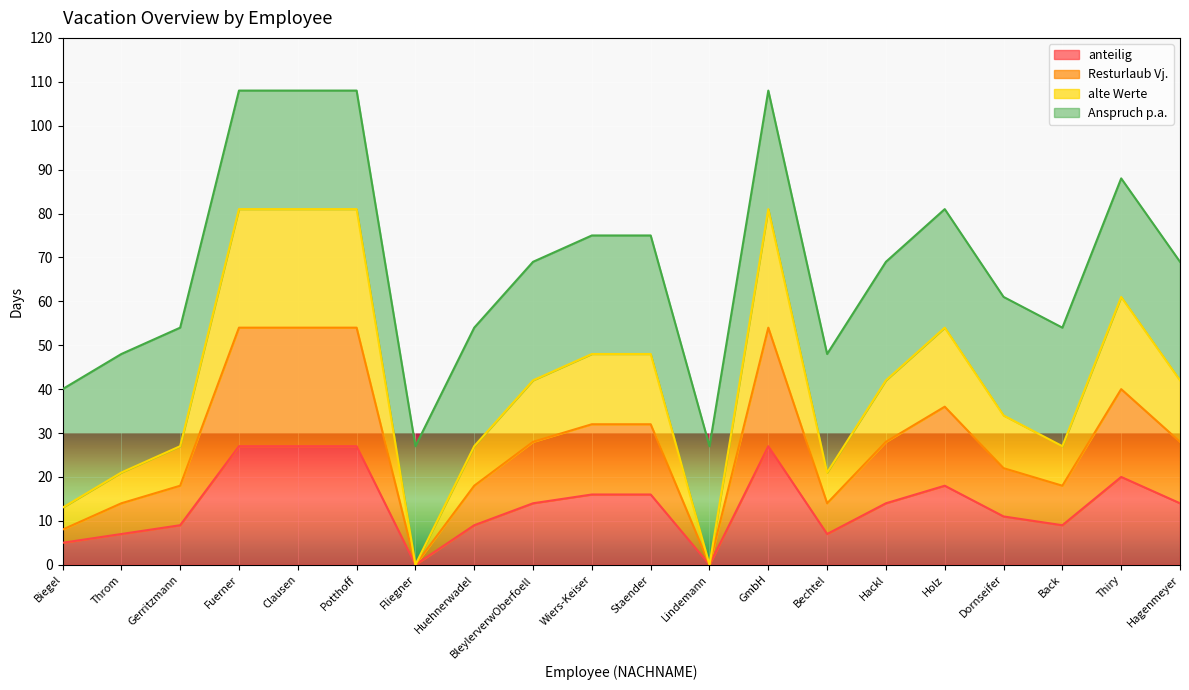

Which category has the highest value in the anteilig series?

Fuerner